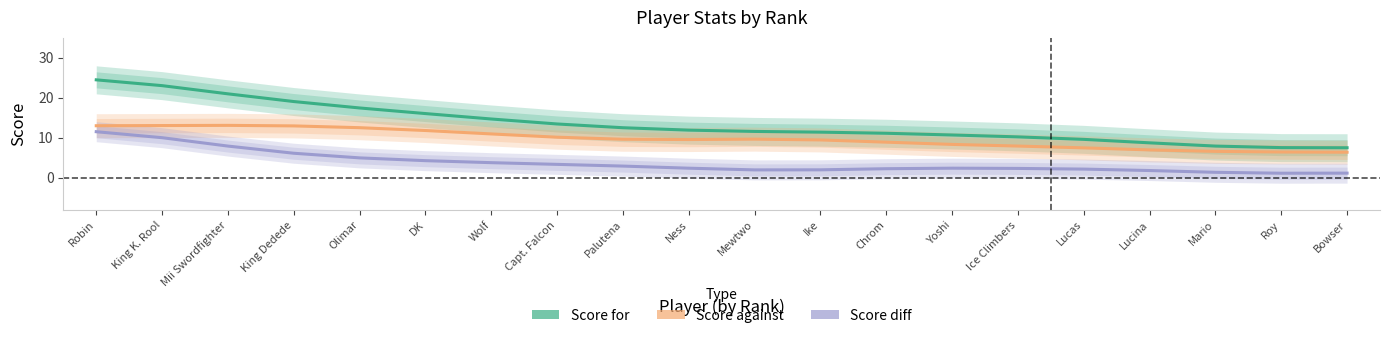

Rank the categories by Score for value from lowest to highest.

Bowser, Roy, Mario, Lucina, Lucas, Ice Climbers, Yoshi, Chrom, Ike, Mewtwo, Ness, Palutena, Capt. Falcon, Wolf, DK, Olimar, King Dedede, Mii Swordfighter, King K. Rool, Robin